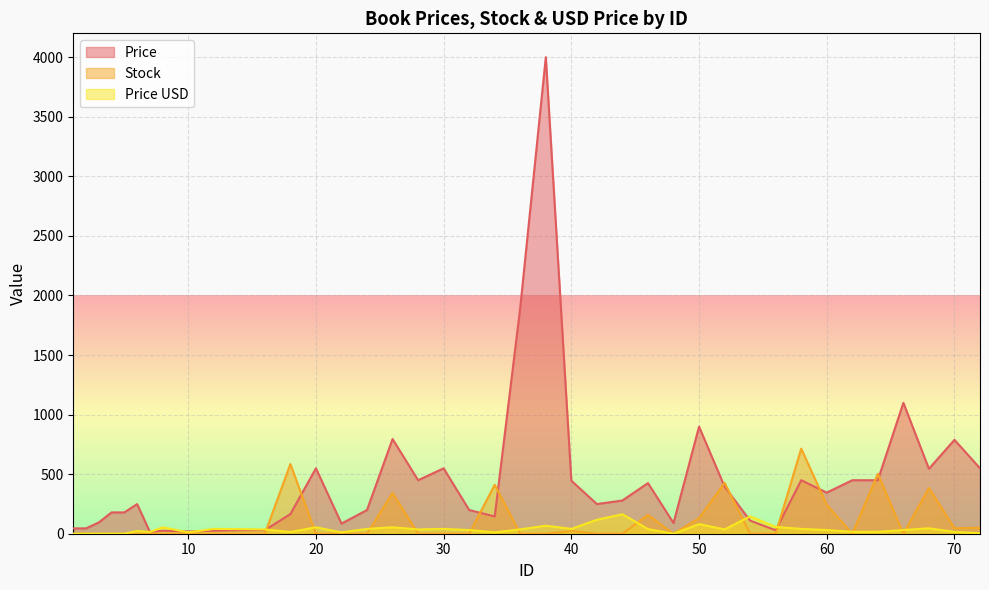

The Price series shows 279.0 at 44. True or false?

True